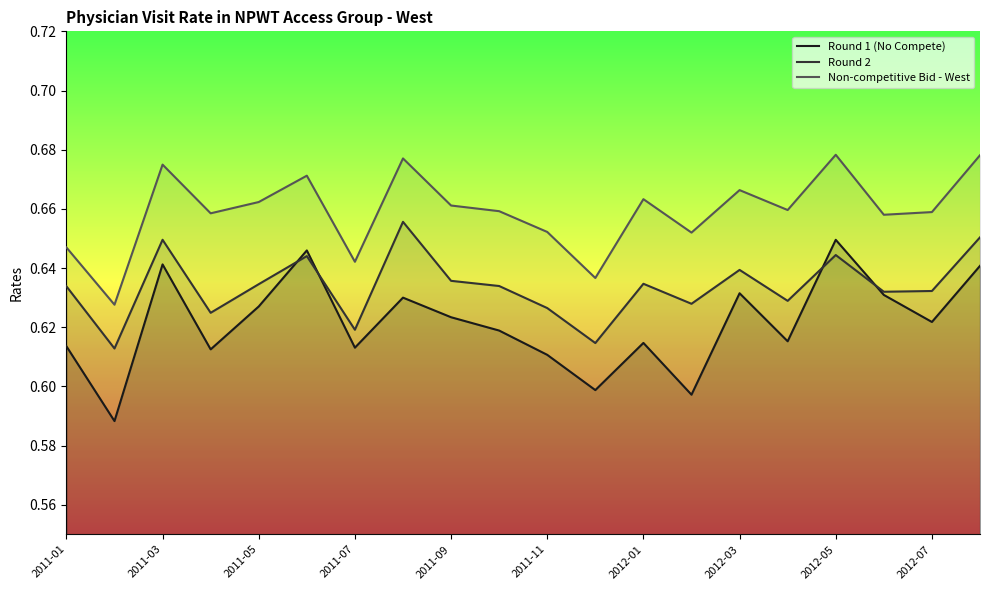

Which series has the largest total across all categories?

Non-competitive Bid - West